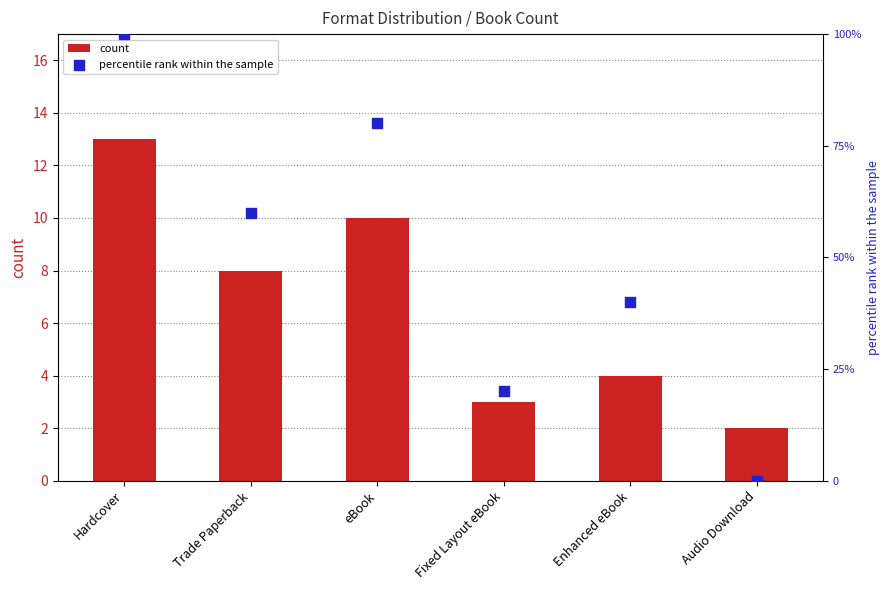

Is the value of percentile rank within the sample at eBook greater than the value of count at Fixed Layout eBook?

Yes